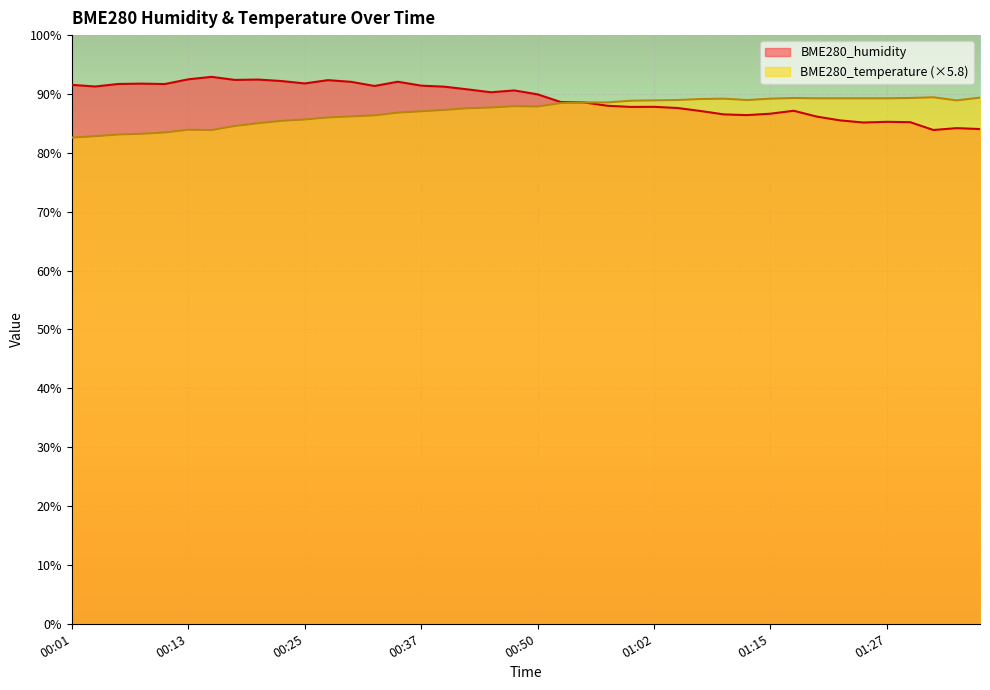

What is the label of the 6th point from the right?

01:24